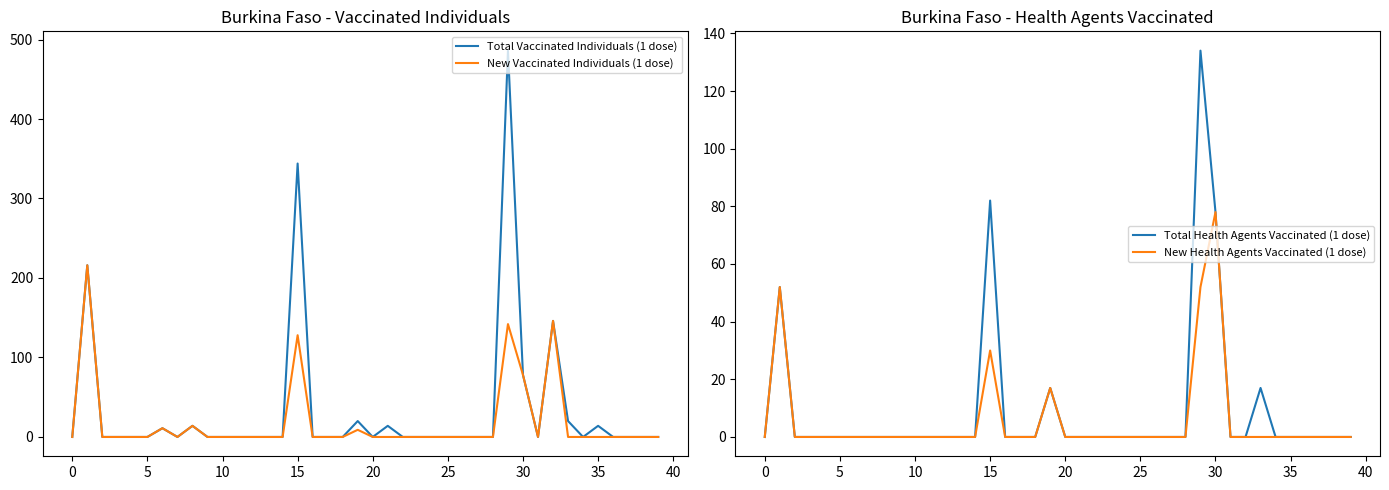

The value of New Health Agents Vaccinated (1 dose) at 12 is -40. True or false?

False